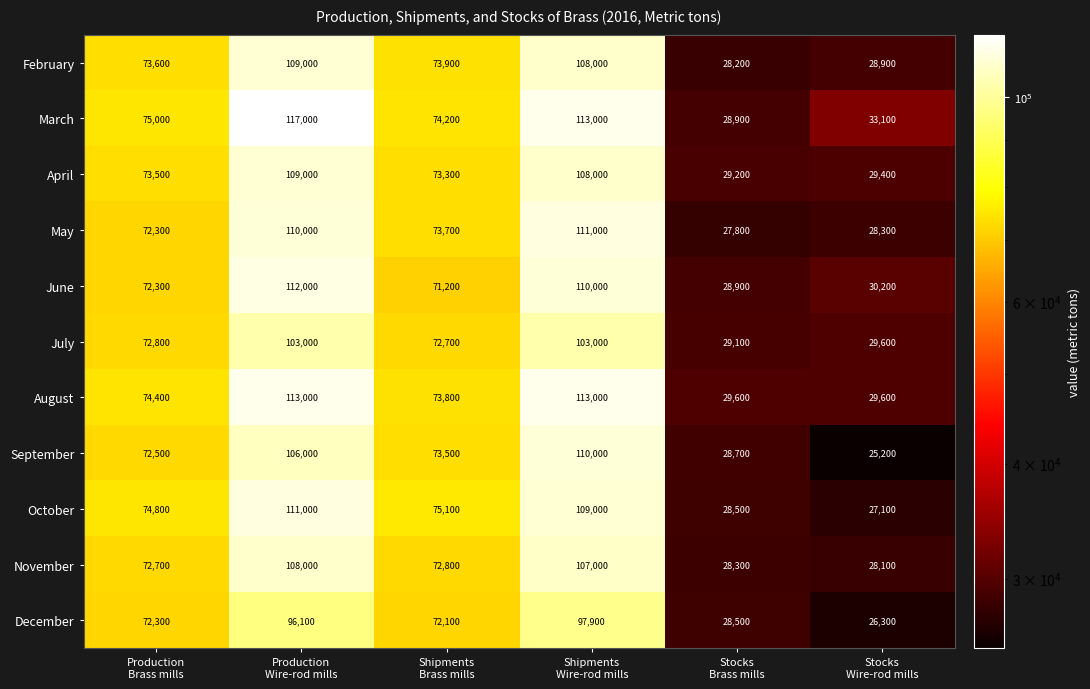

What is the greatest value displayed?

117000